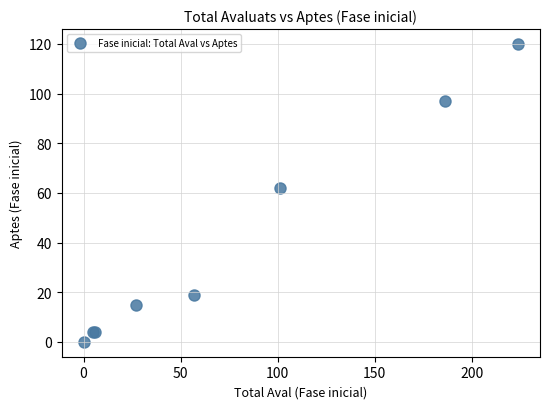

What Y value in the scatter plot is closest to 60?

62